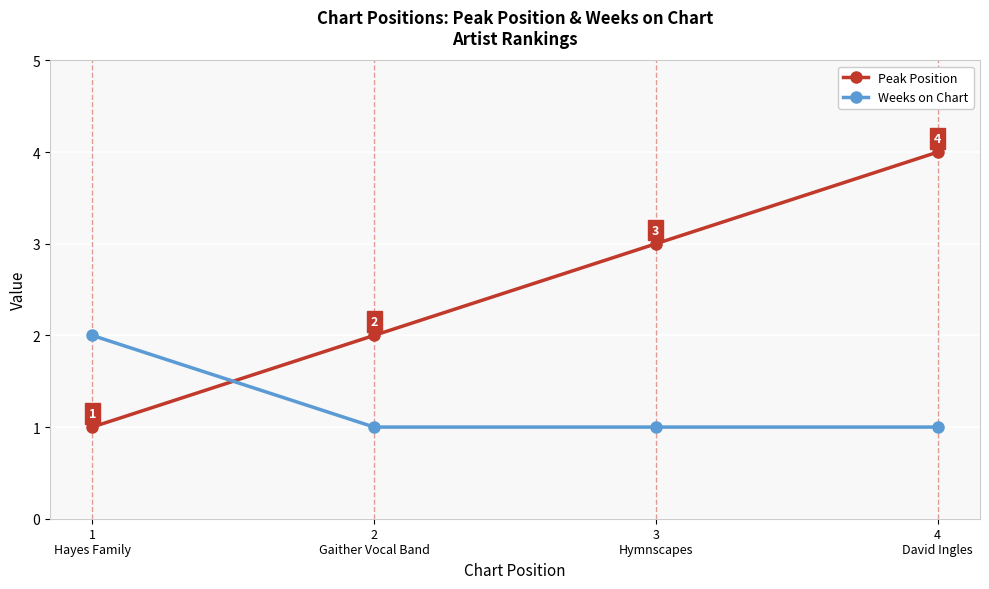

What is the difference between the highest and lowest values at 1
Hayes Family?

1